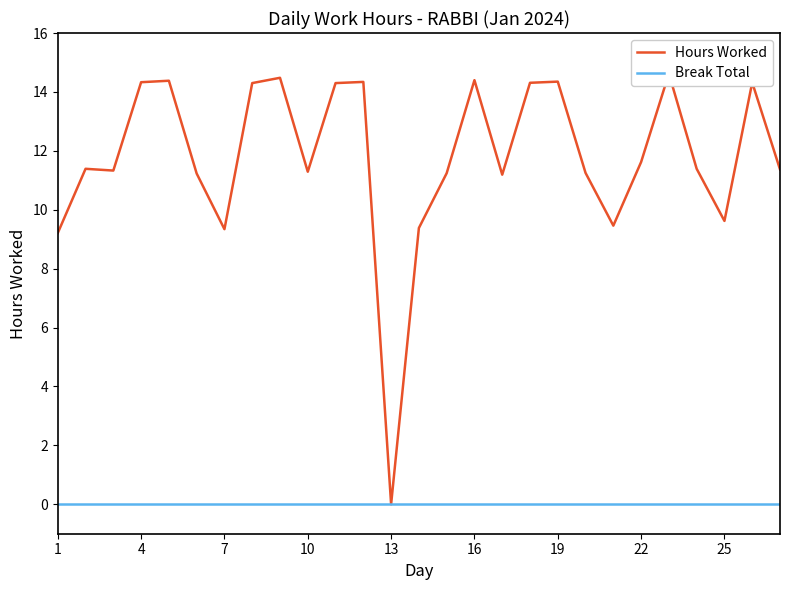

What are all the series names shown in the legend?

Hours Worked, Break Total